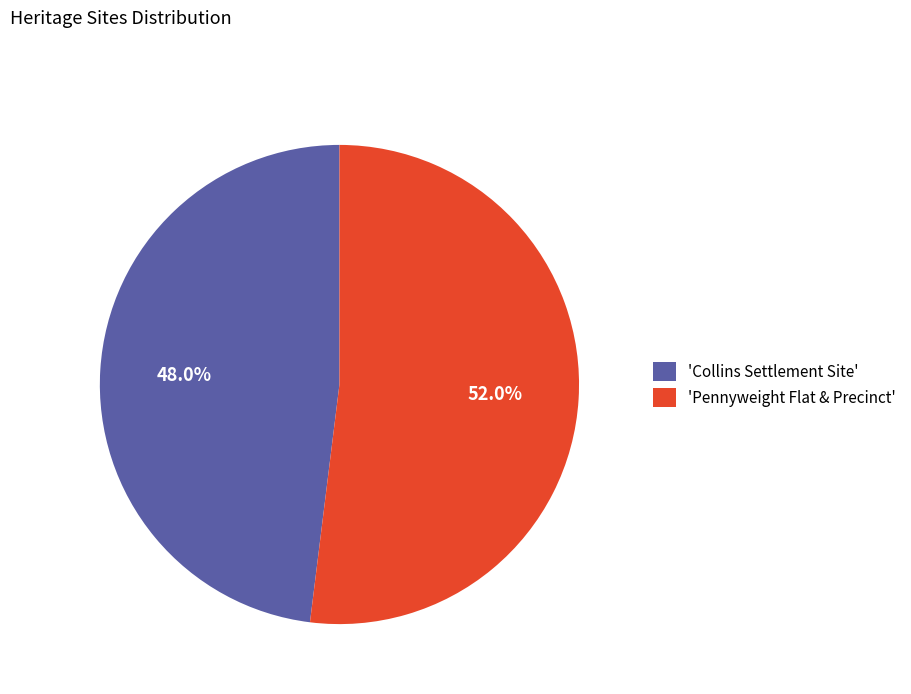

Rank the categories by value from lowest to highest.

'Collins Settlement Site', 'Pennyweight Flat & Precinct'